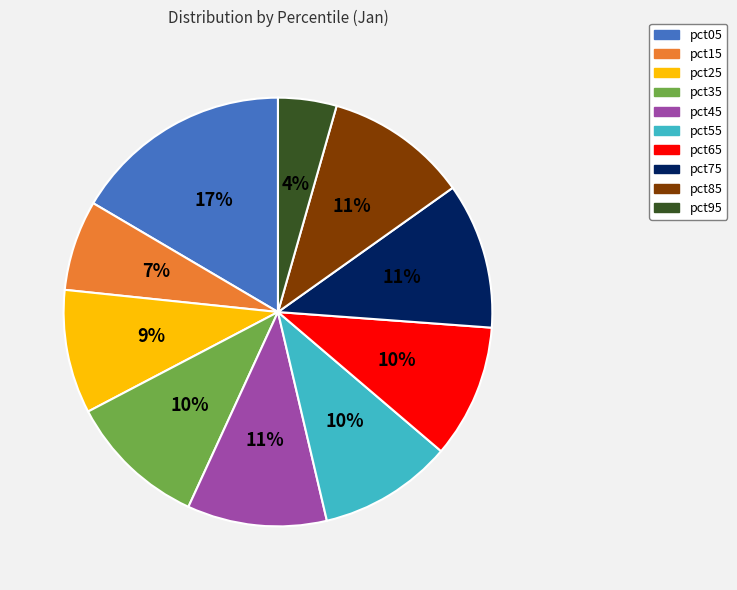

What is the largest slice in the pie chart?

pct05